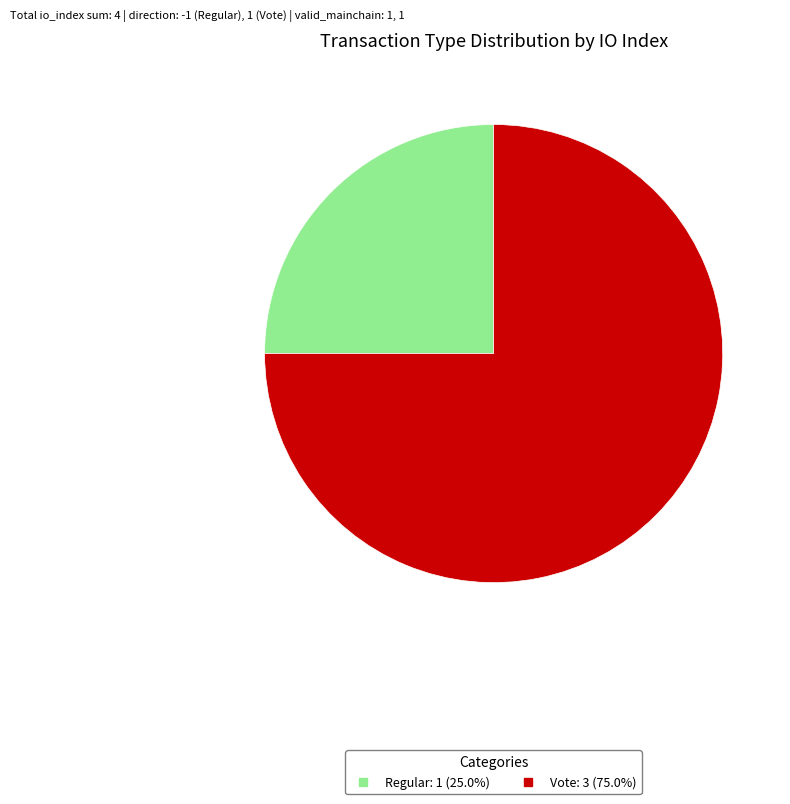

What is the ratio of the value at Regular to the value at Vote?

0.3